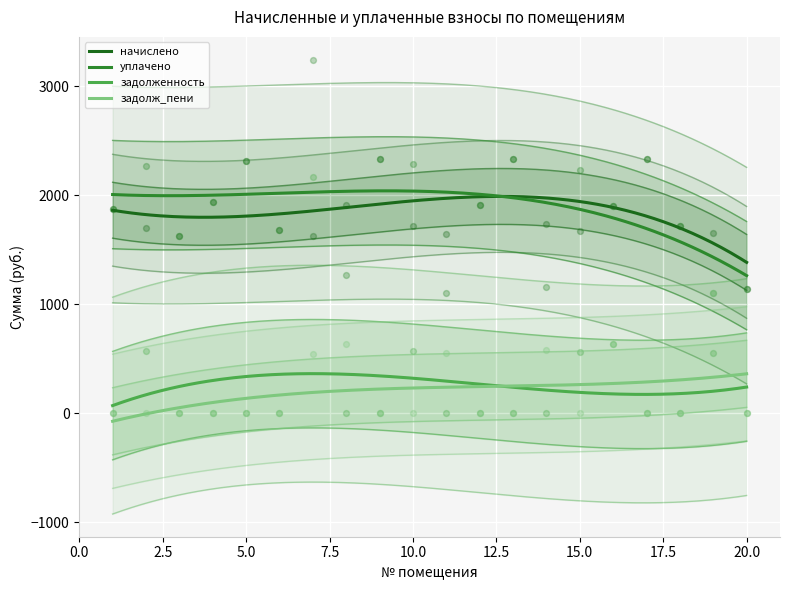

Which series has the largest total across all categories?

уплачено